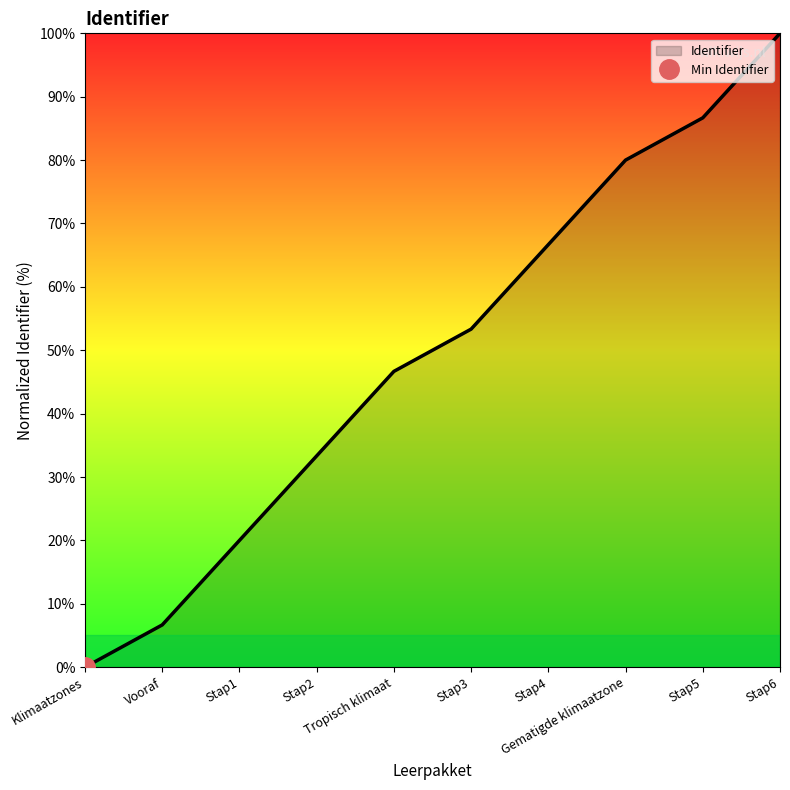

Approximately how many times larger is the value at Stap6 compared to Stap4?

1.5